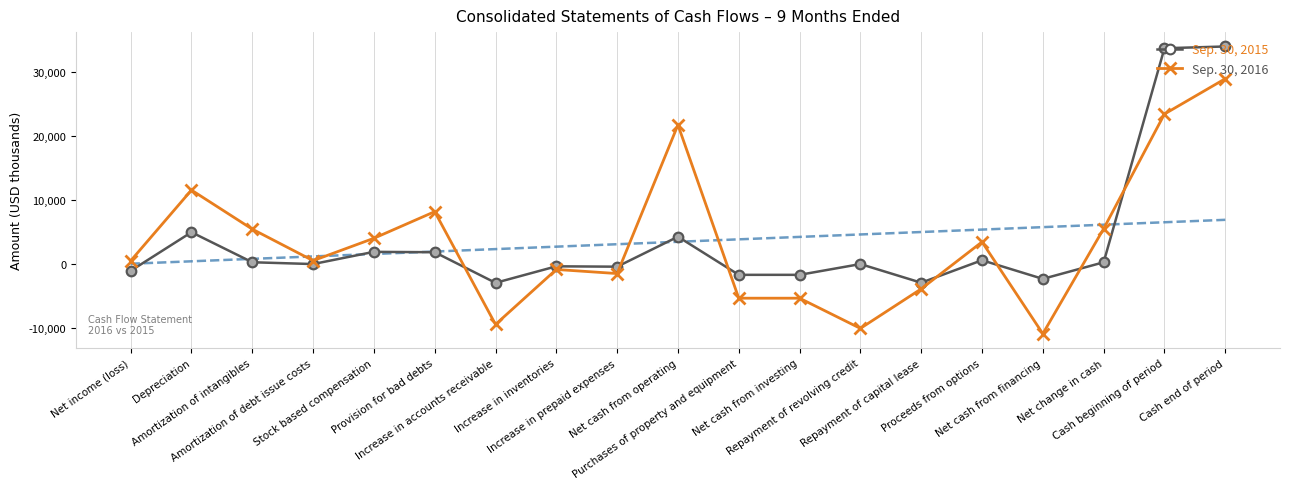

What is the total value across all series at Increase in prepaid expenses?

-1891